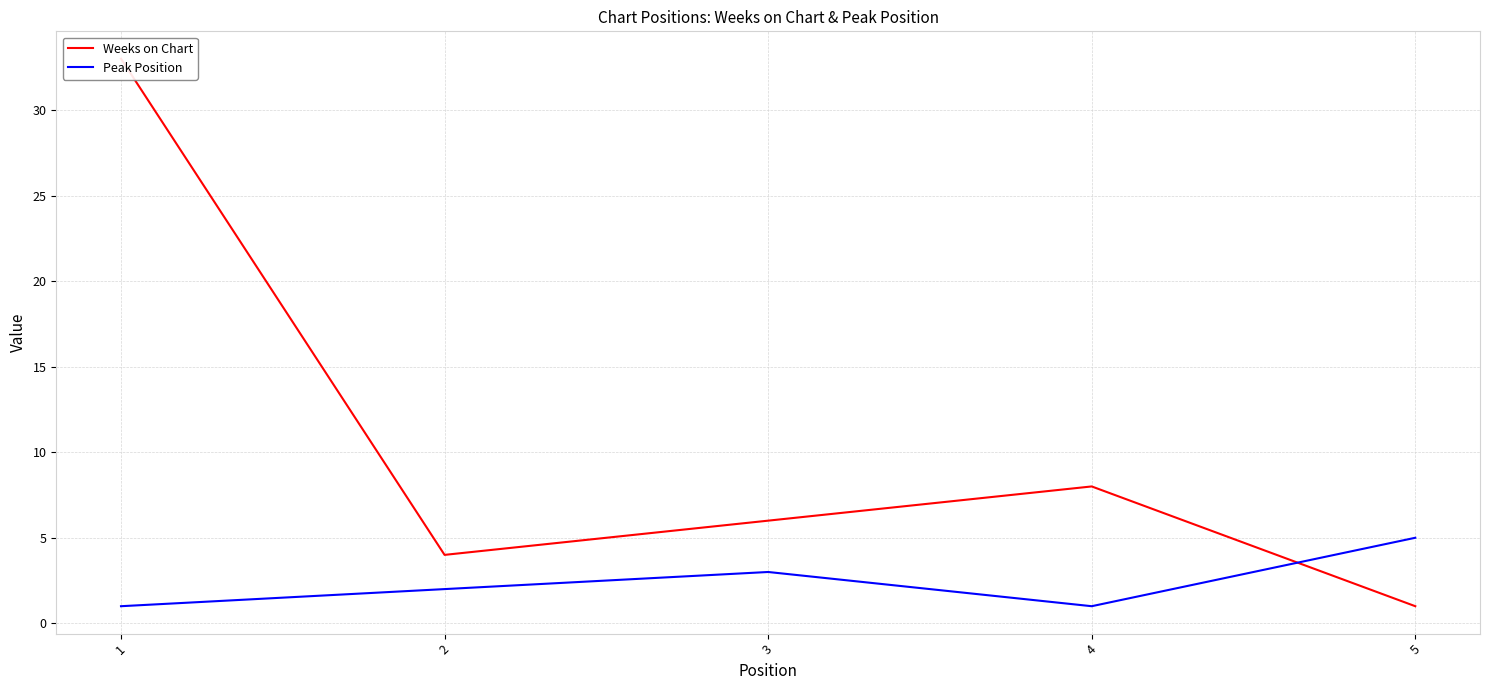

Count the Peak Position values in the range 1 to 3.

4